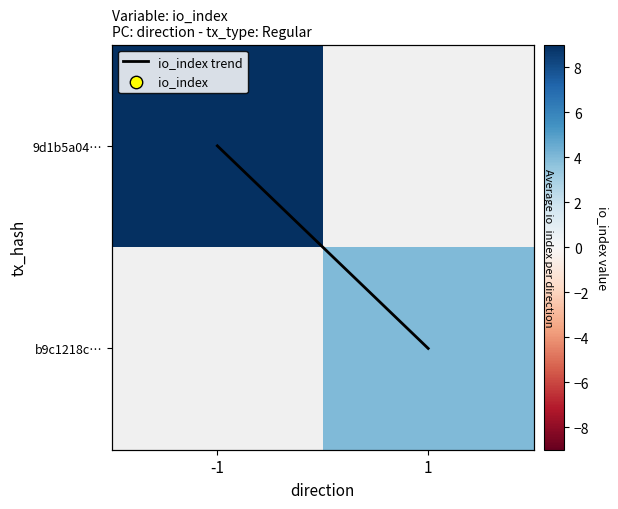

Which category has the highest value across all series?

-1